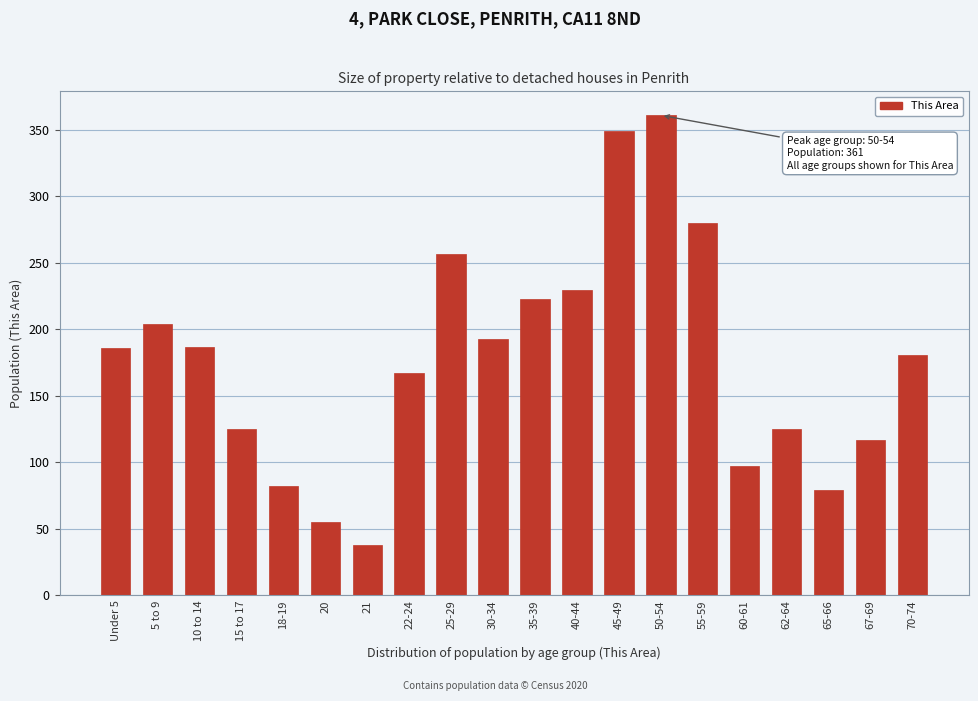

What is the change in value from 20 to 55-59?

+225